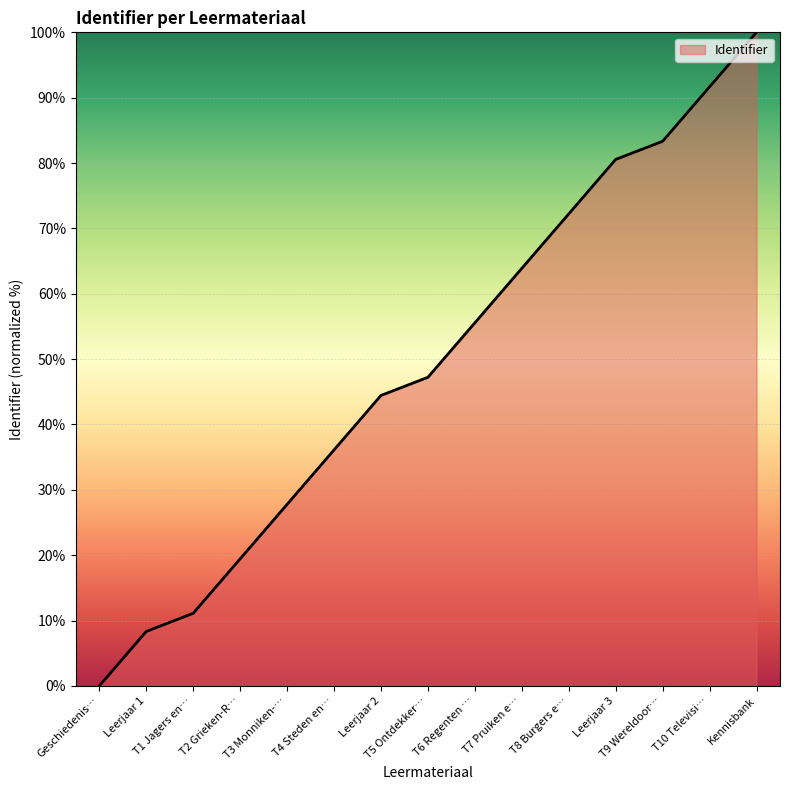

What value does the data have at T10 Televisi…?

91.7